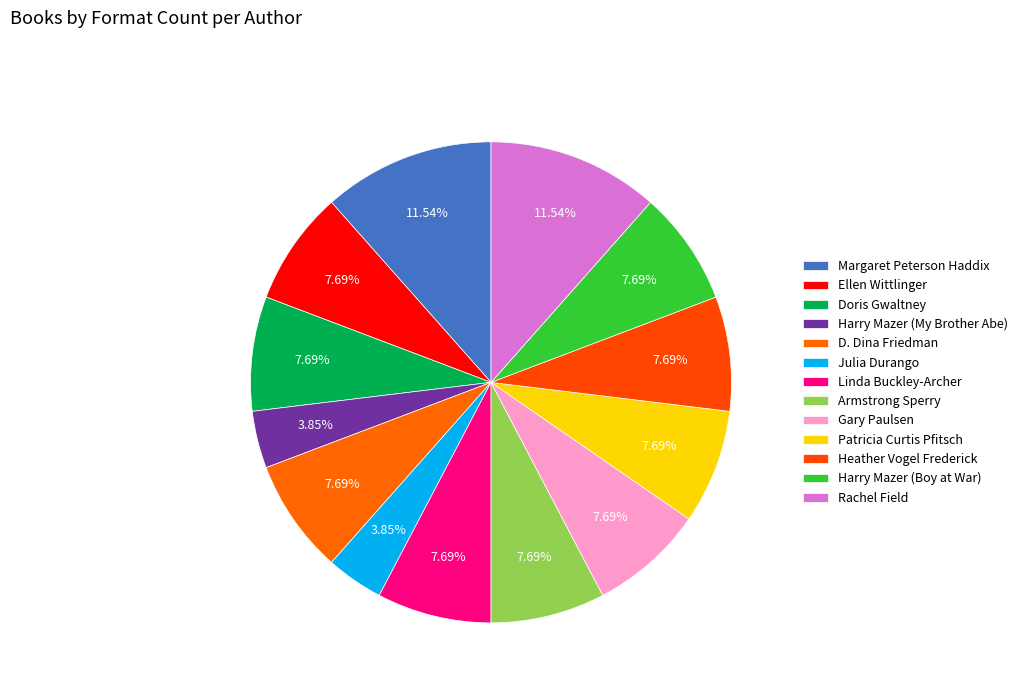

How many segments does this pie chart have?

13